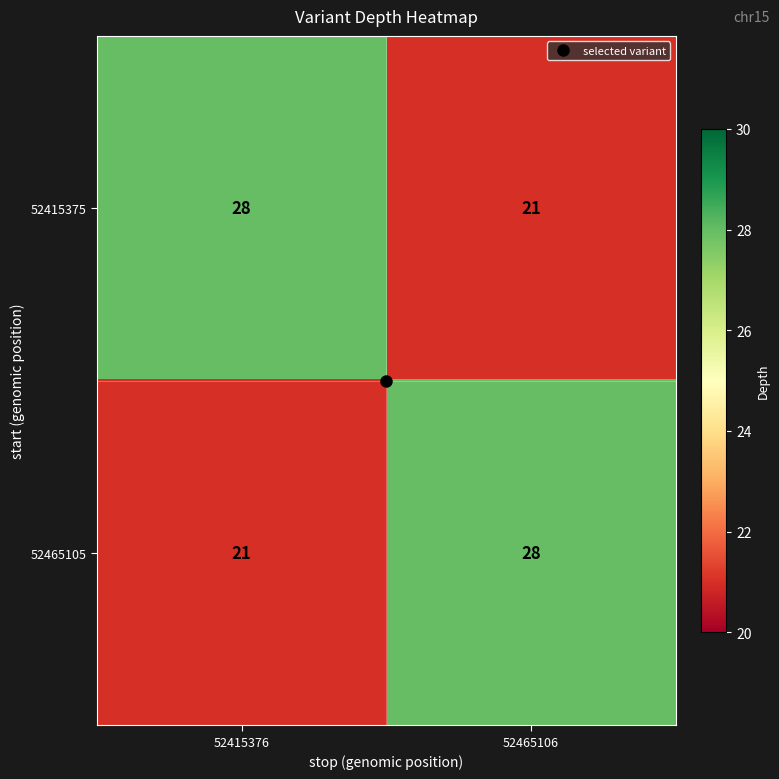

What is the greatest value displayed?

28